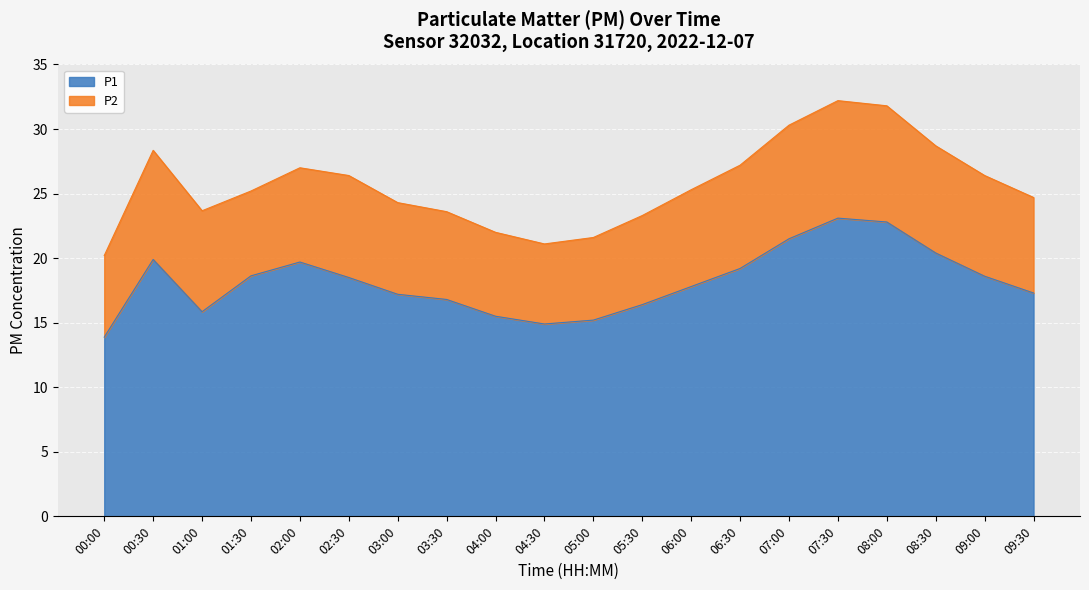

Is it true that the value at 05:30 is 25.3?

False